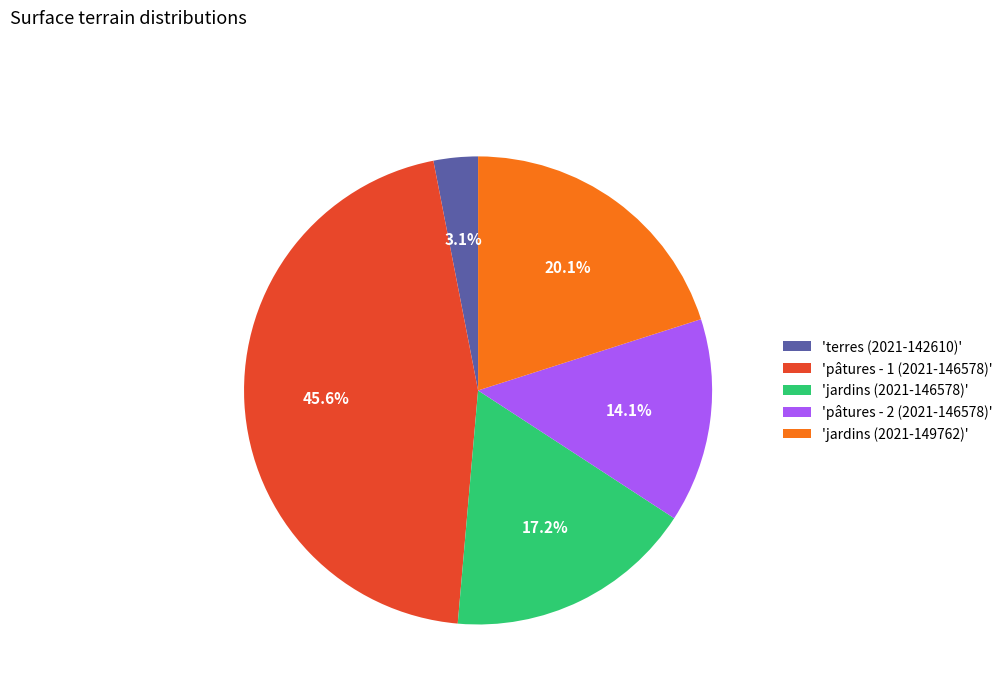

Which slice is the smallest?

'terres (2021-142610)'